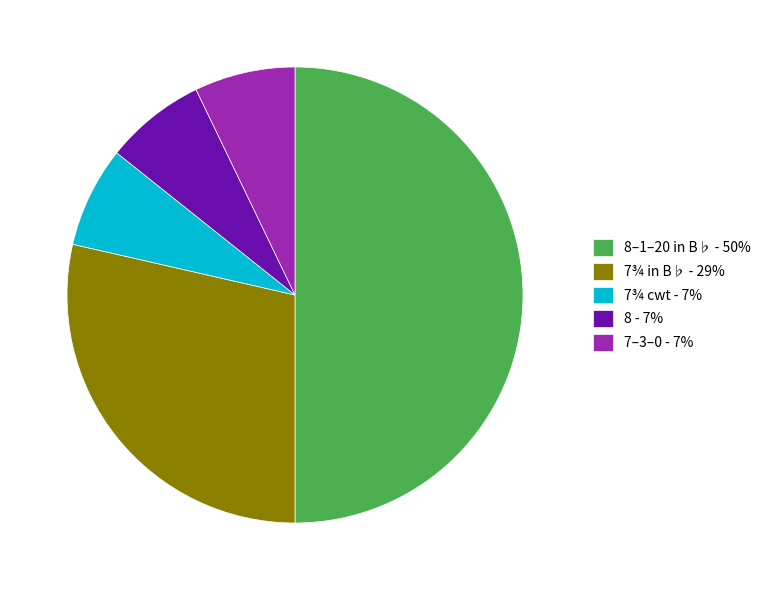

Which slice is the largest?

8–1–20 in B♭ - 50%